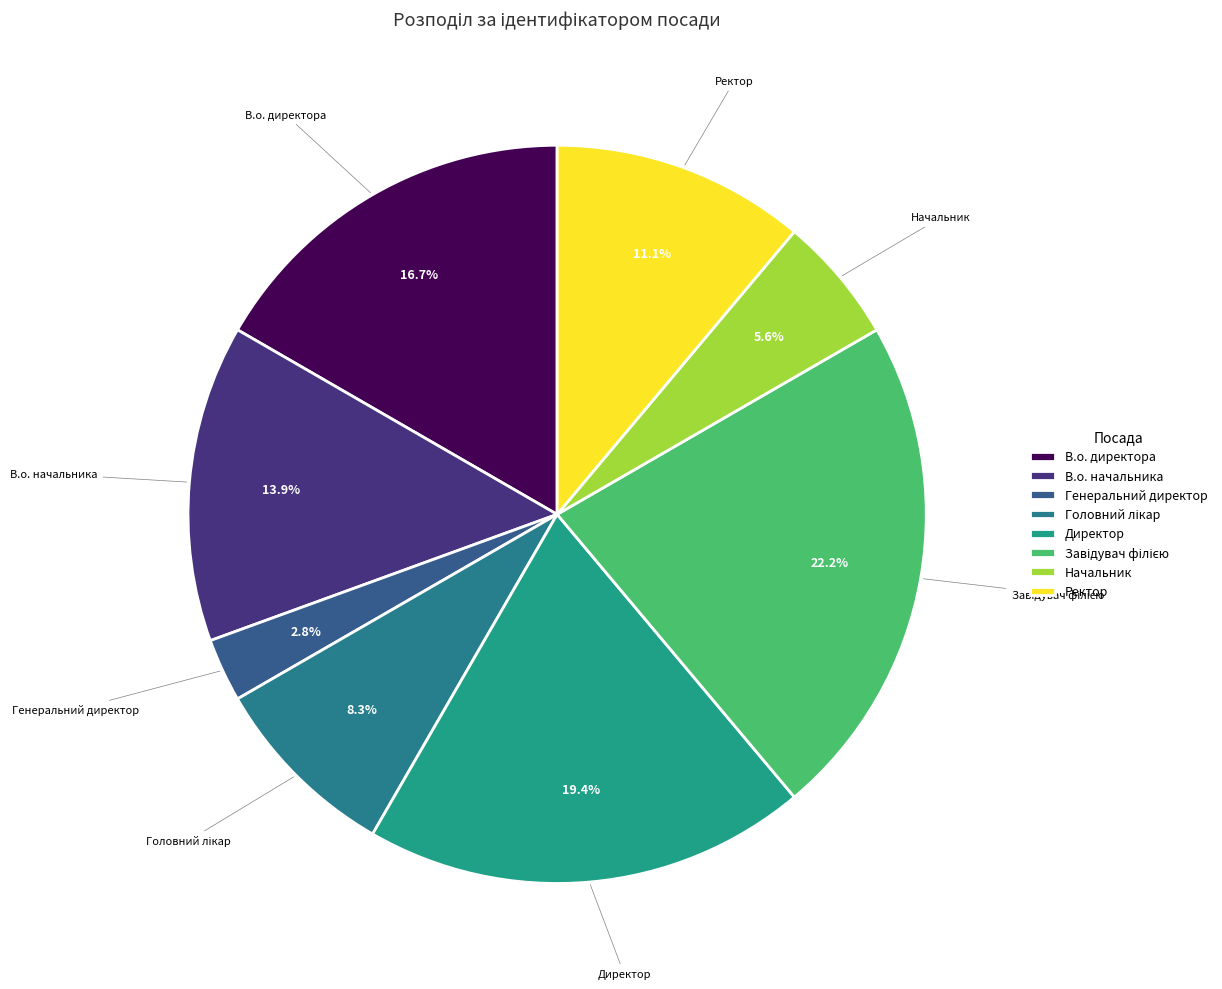

True or false: В.о. начальника accounts for 4% of the total.

False